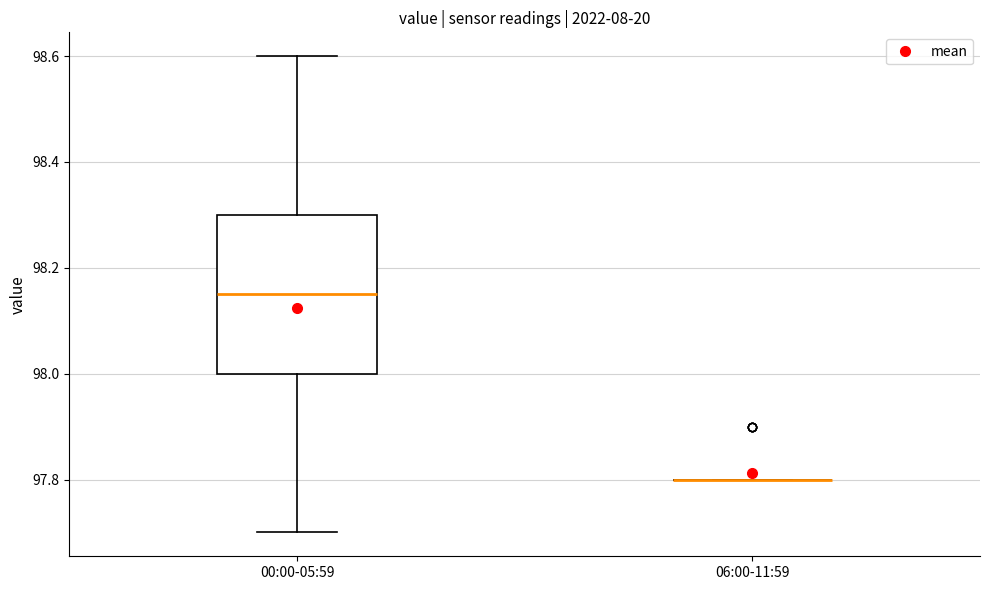

Which box is the tallest, from its lower edge to its upper edge?

00:00-05:59